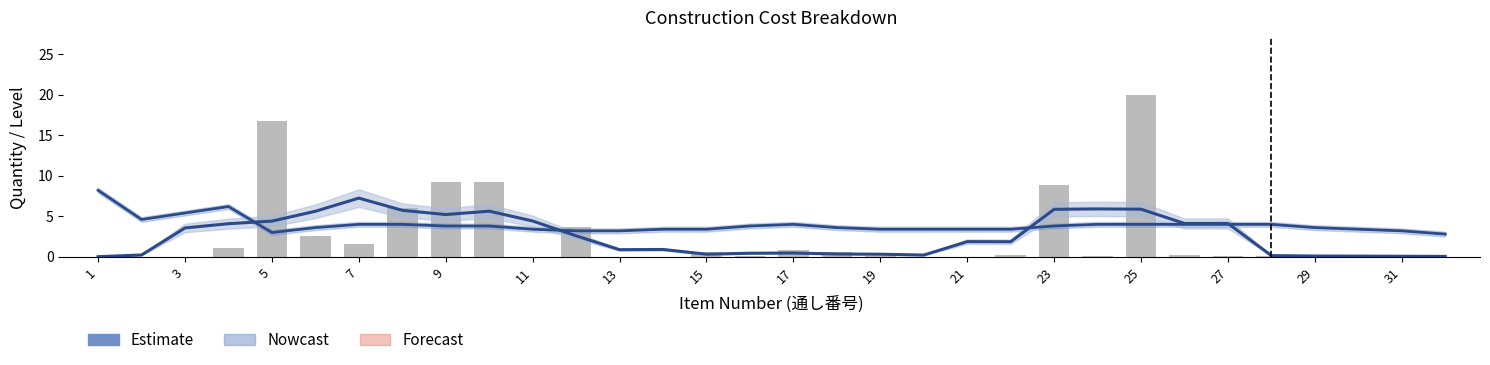

Reading left to right, list all the values displayed in this chart.

0.0	0.0	0.0	1.0	16.7	2.6	1.6	6.1	9.2	9.2	0.0	3.7	0.0	0.0	0.6	0.2	0.8	0.6	0.2	0.0	0.0	0.3	8.9	0.1	20.0	0.3	0.1	0.1	0.1	0.2	0.0	0.0